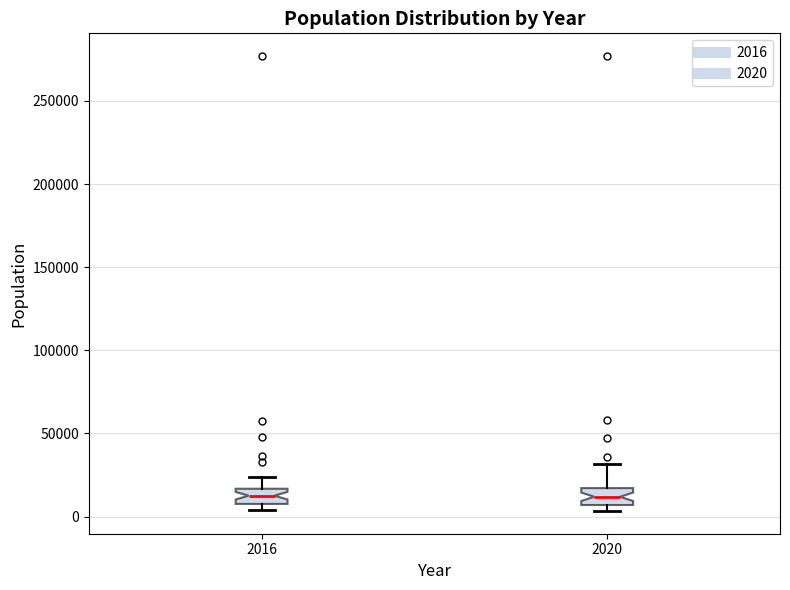

Where does the median line of the box at x = 2020 sit on the y-axis? The values are not printed on the chart, so give them approximately, as read against the axis.

10000